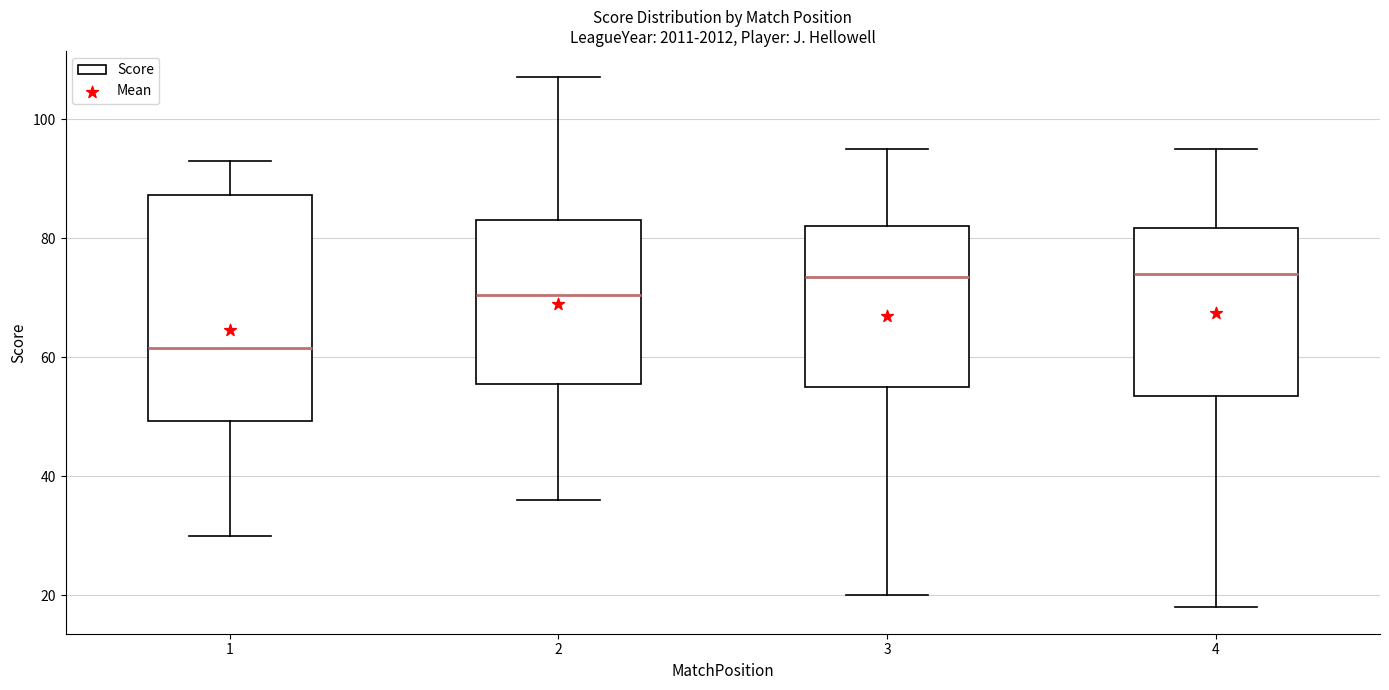

Where is the upper edge of the box at x = 1 on the y-axis? The values are not printed on the chart, so give them approximately, as read against the axis.

88